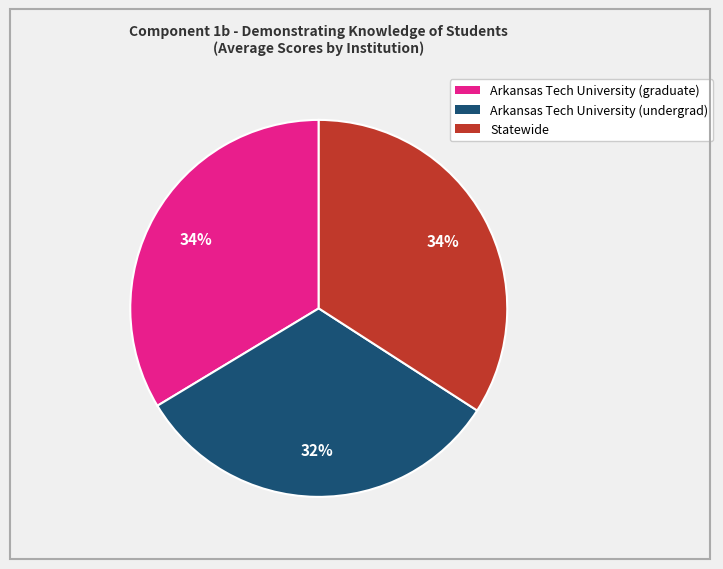

To the nearest percent, what is the average slice percentage?

33%